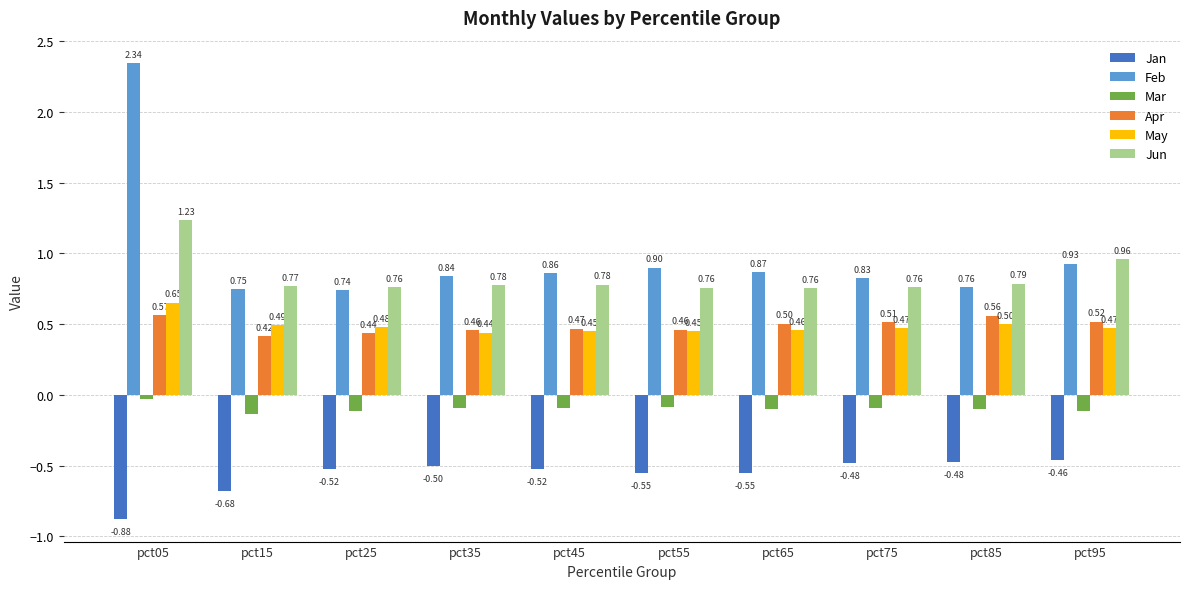

True or false: Apr has a value of 0.2 at pct35.

False